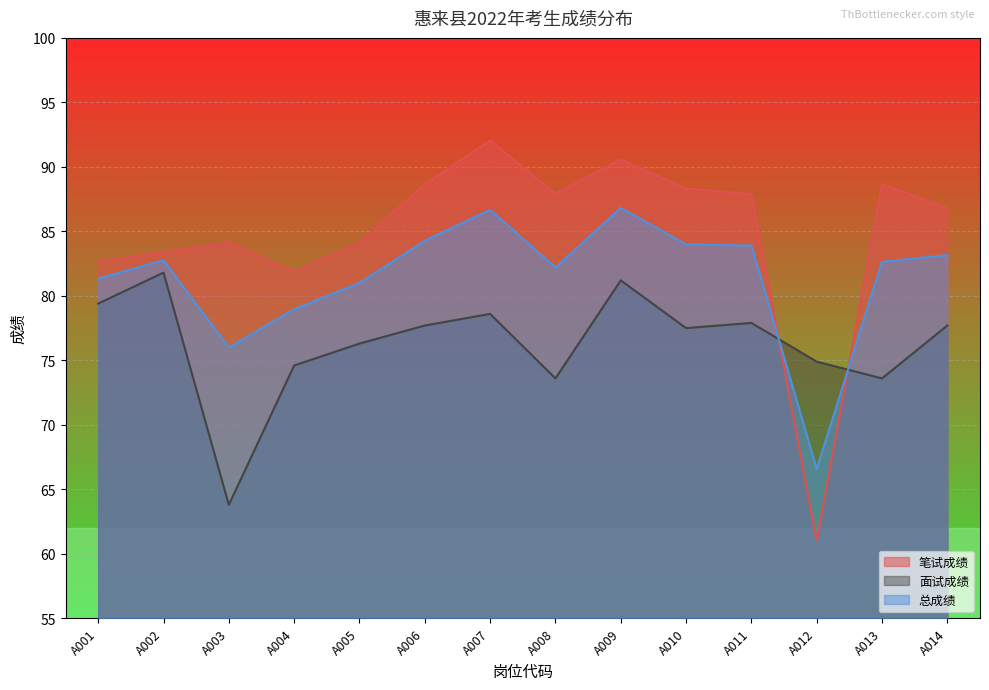

At A005, list the series in order from largest to smallest.

笔试成绩, 总成绩, 面试成绩